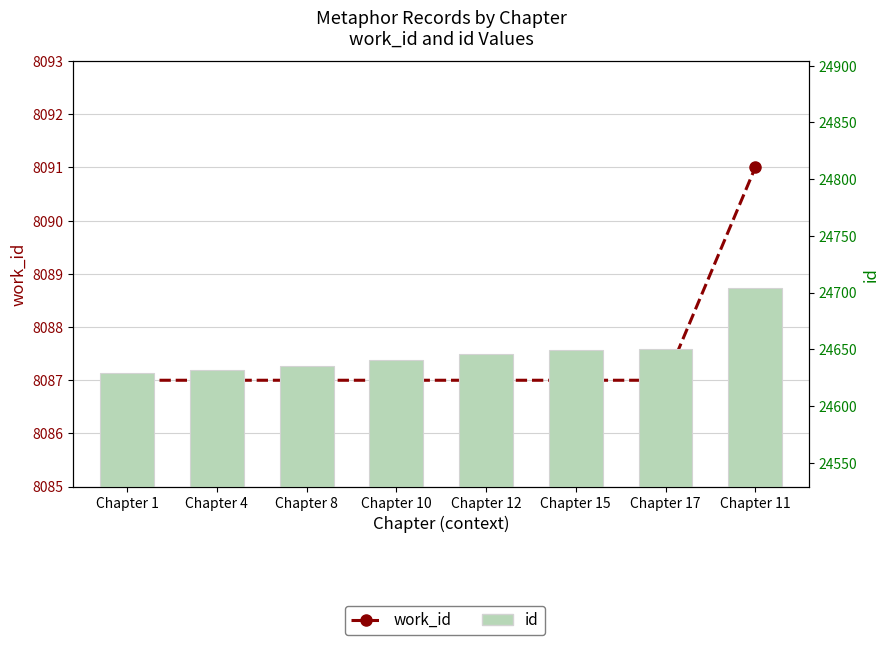

List the series in order of their overall mean, lowest first.

work_id, id